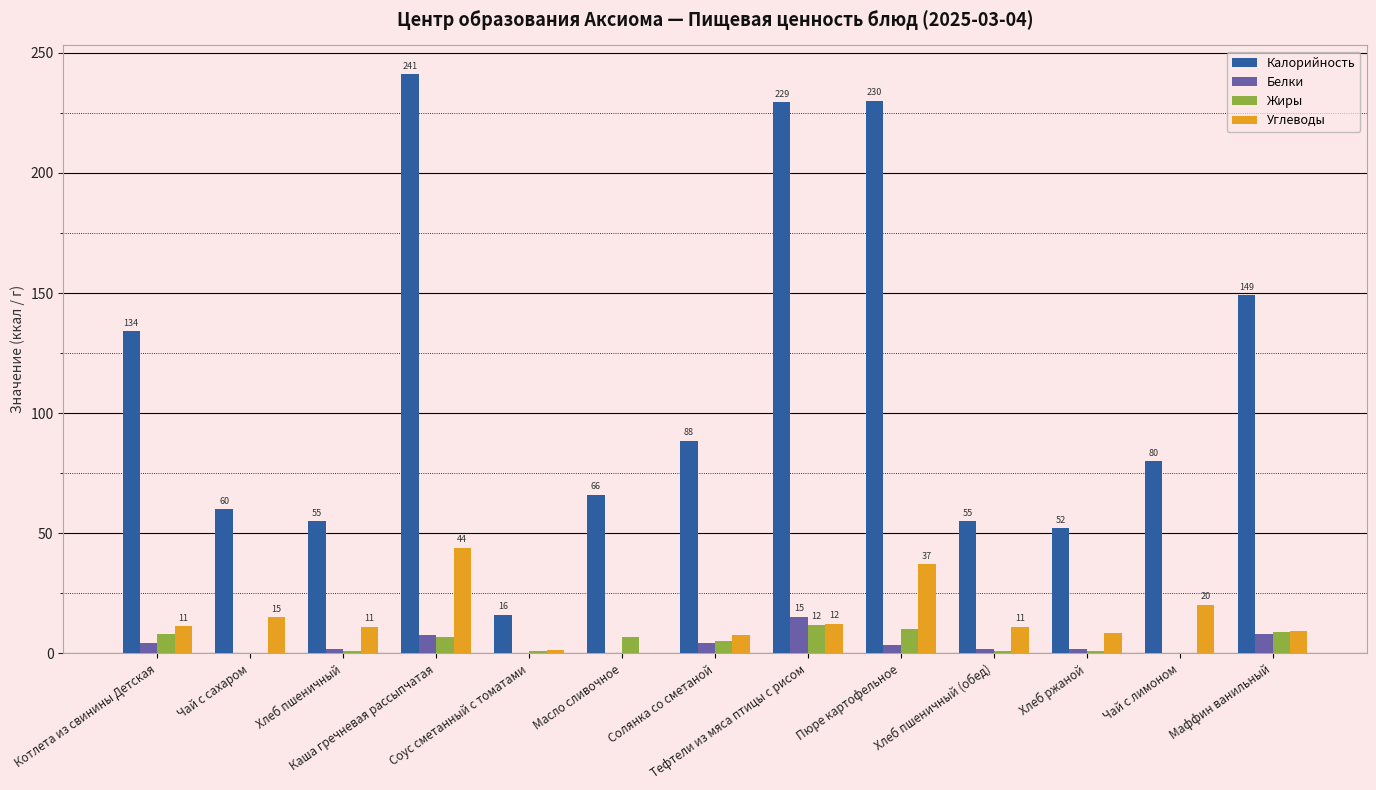

What is the total value across all series at Маффин ванильный?

175.8